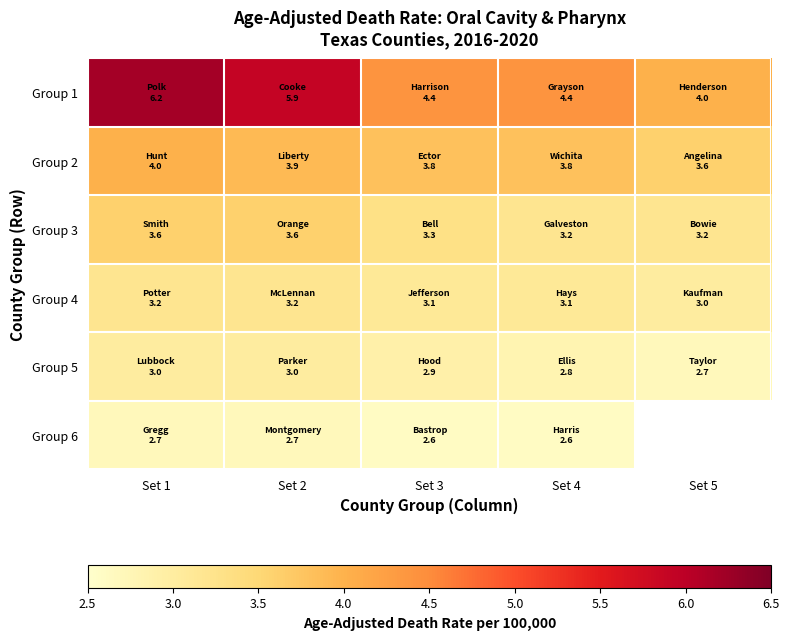

Where is Group 2 nearest to the value 3?

Set 5